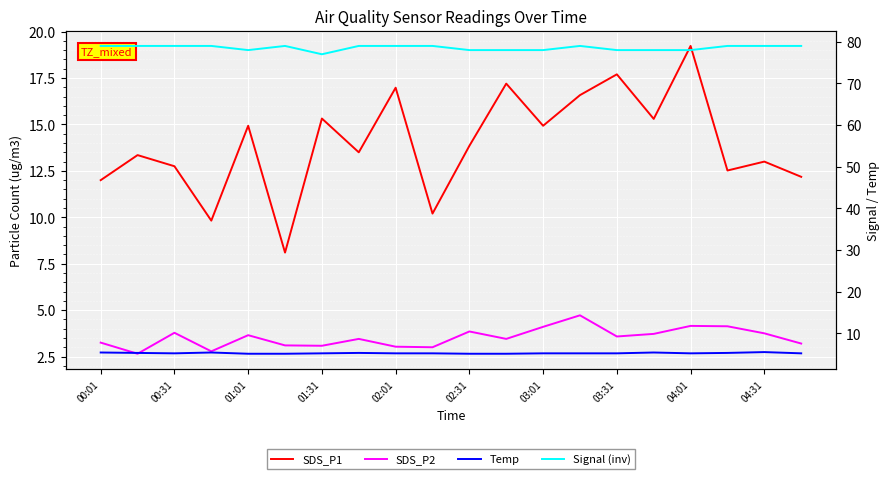

The Temp series shows 5.1 at 02:31. True or false?

True